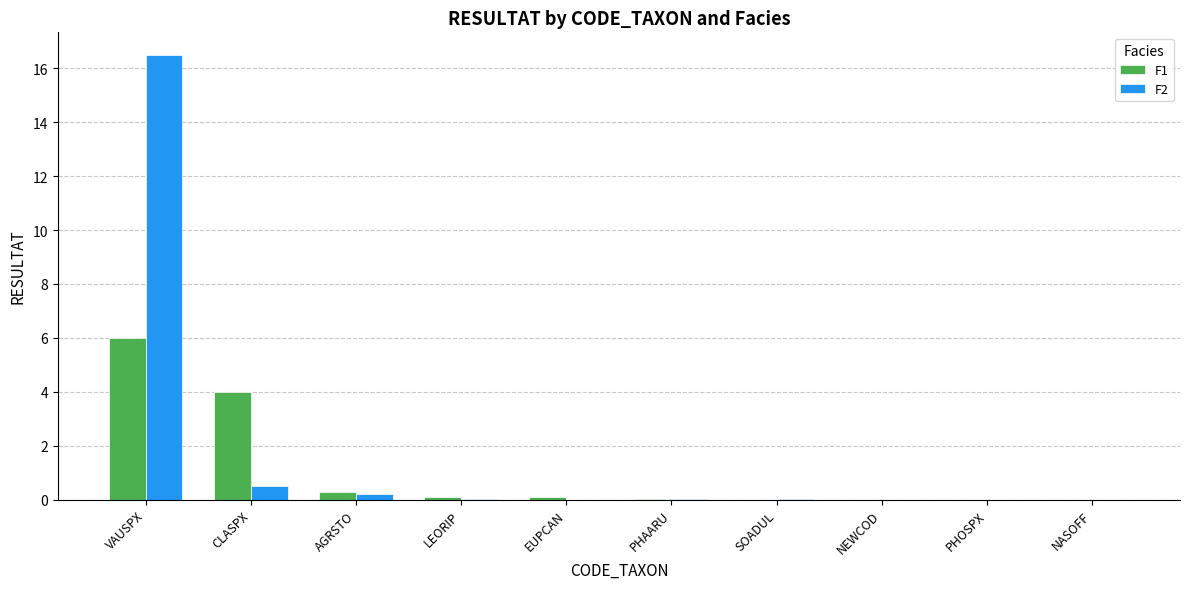

Which series has the largest total across all categories?

F2